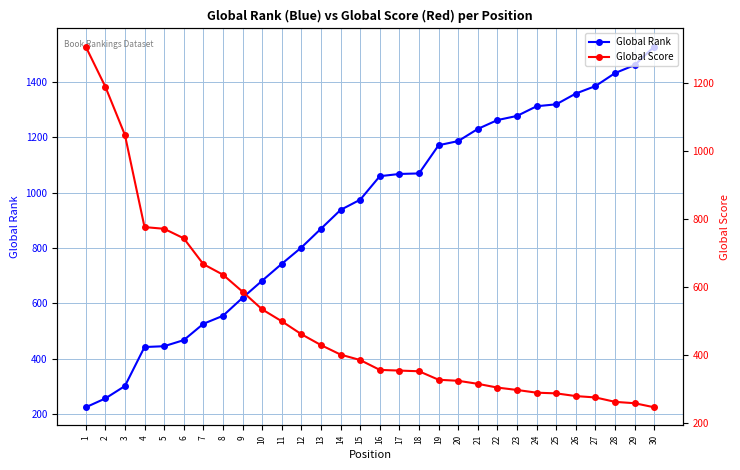

True or false: Global Rank has more than 1 interior local peaks.

False